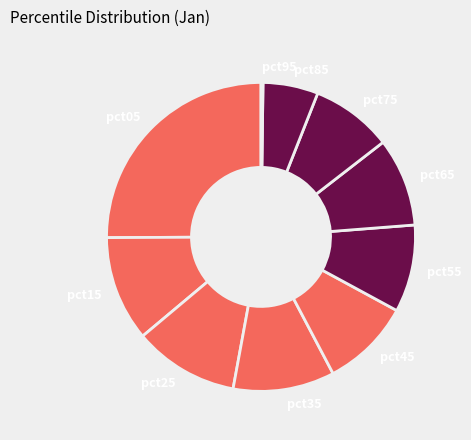

Is there any slice that represents more than half of the pie?

No